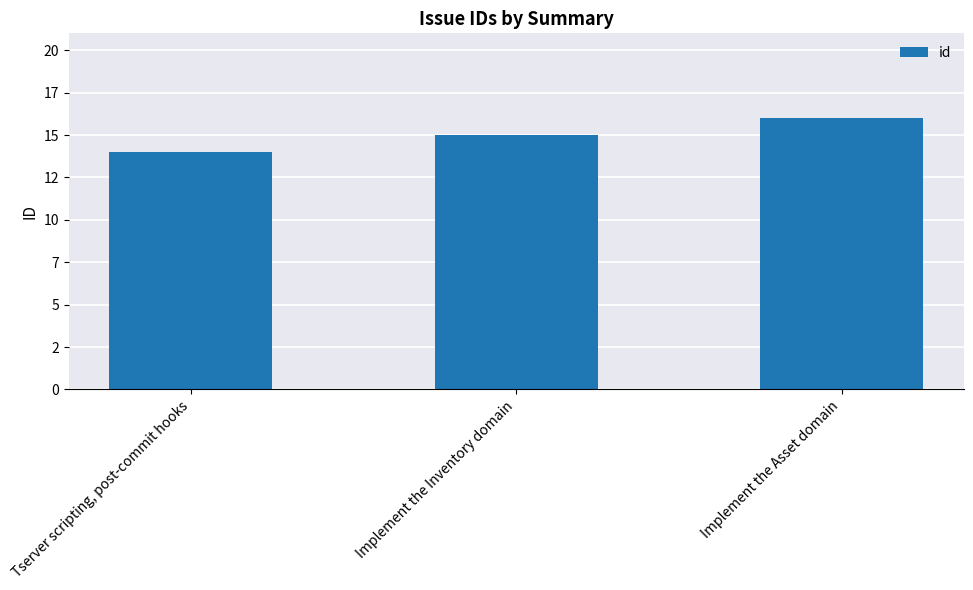

Does the chart contain any negative values?

No